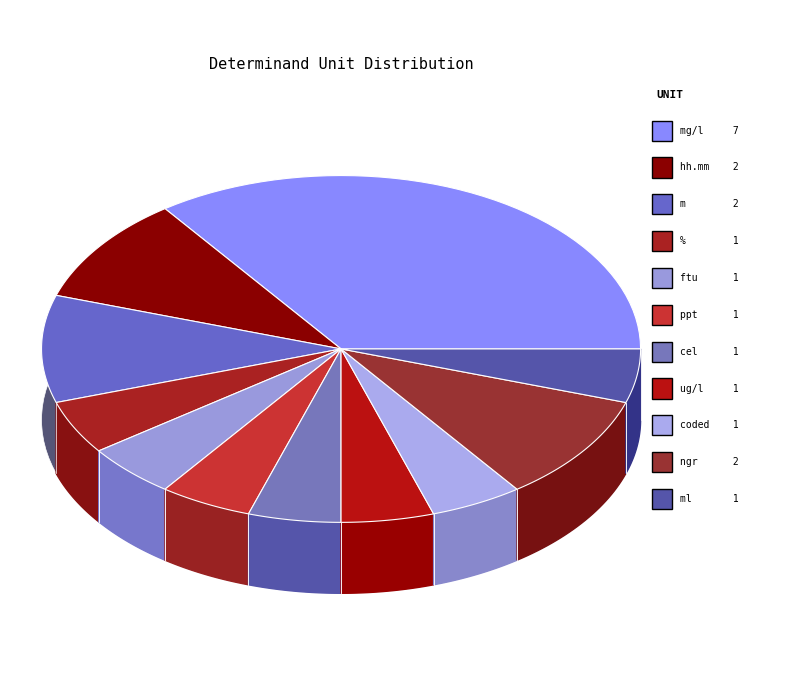

Which has a higher value, mg/l or %?

mg/l